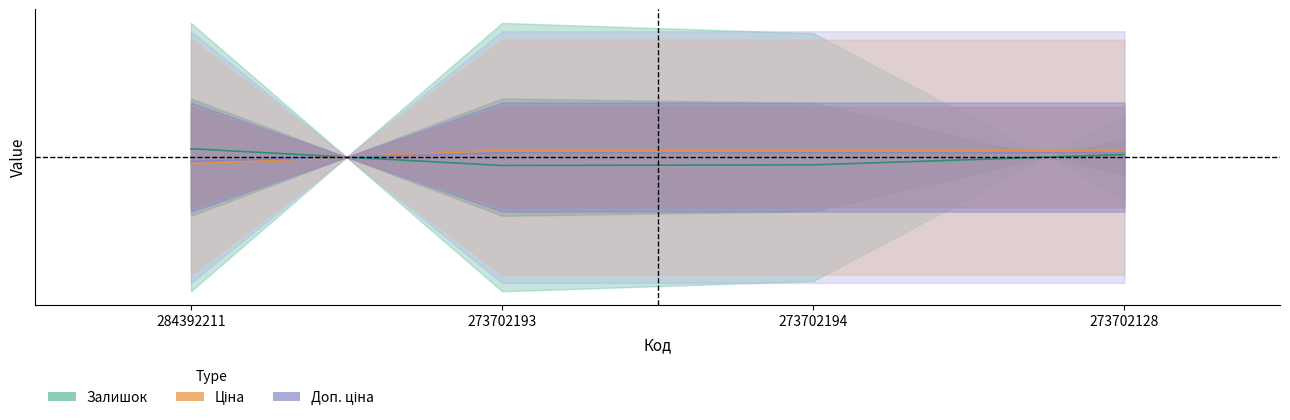

Rank the categories by Залишок value from lowest to highest.

273702193, 273702194, 273702128, 284392211